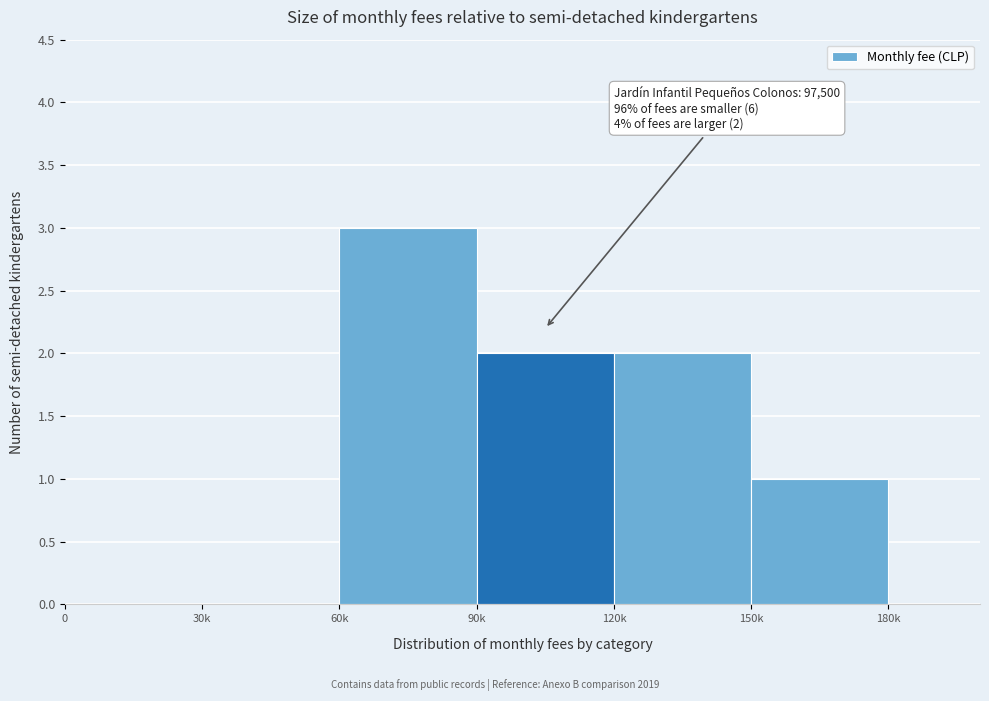

Reading left to right, transcribe all the data shown in this chart.

0=0	30k=0	60k=3	90k=2	120k=2	150k=1